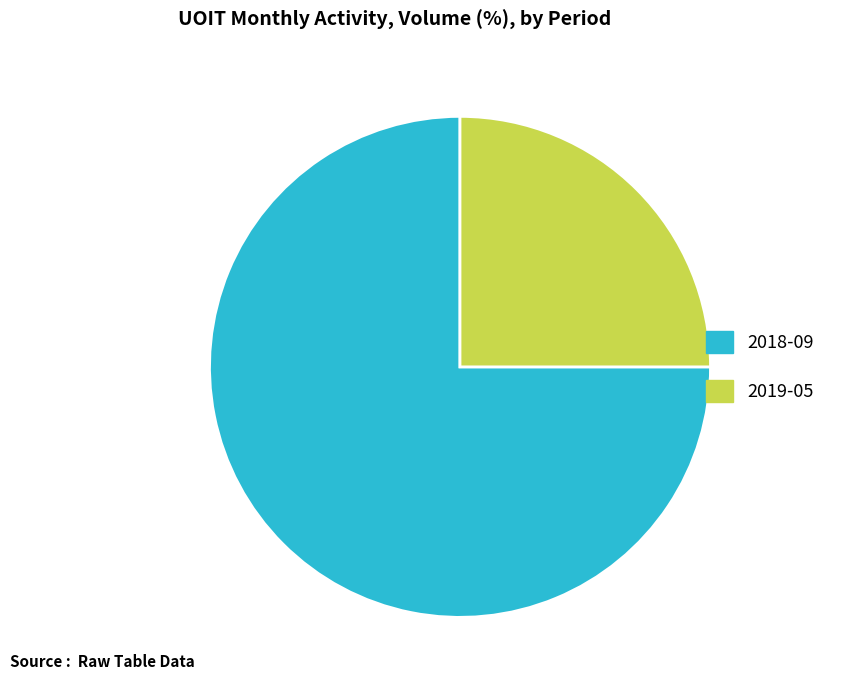

Does 2019-05 represent more than half of the total?

No